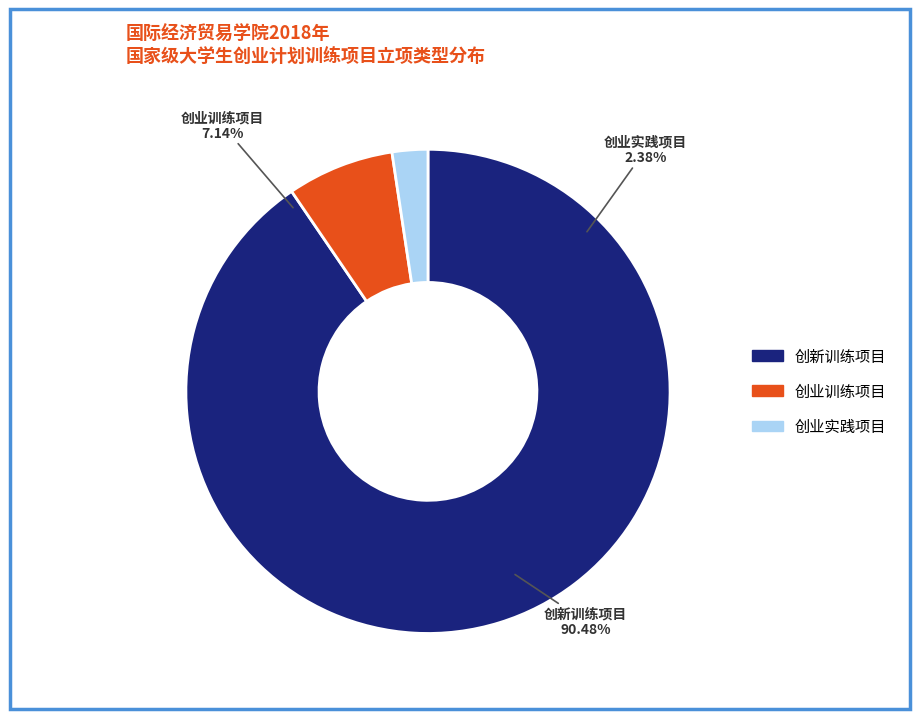

To the nearest percent, what portion does 创新训练项目 represent?

90%